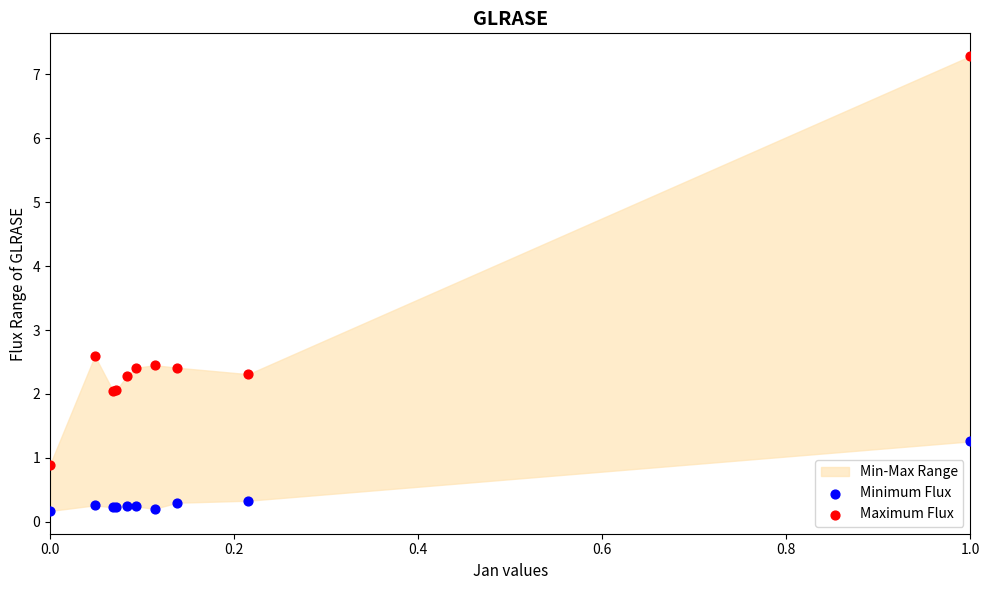

In the Maximum Flux series, what Y value is closest to 4?

2.6